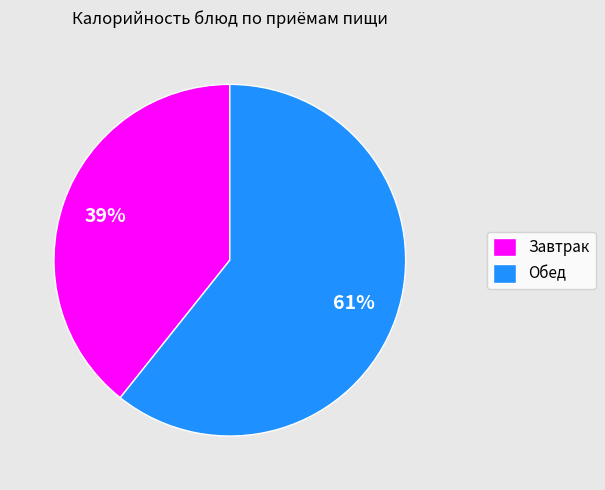

True or false: Завтрак accounts for 33% of the total.

False